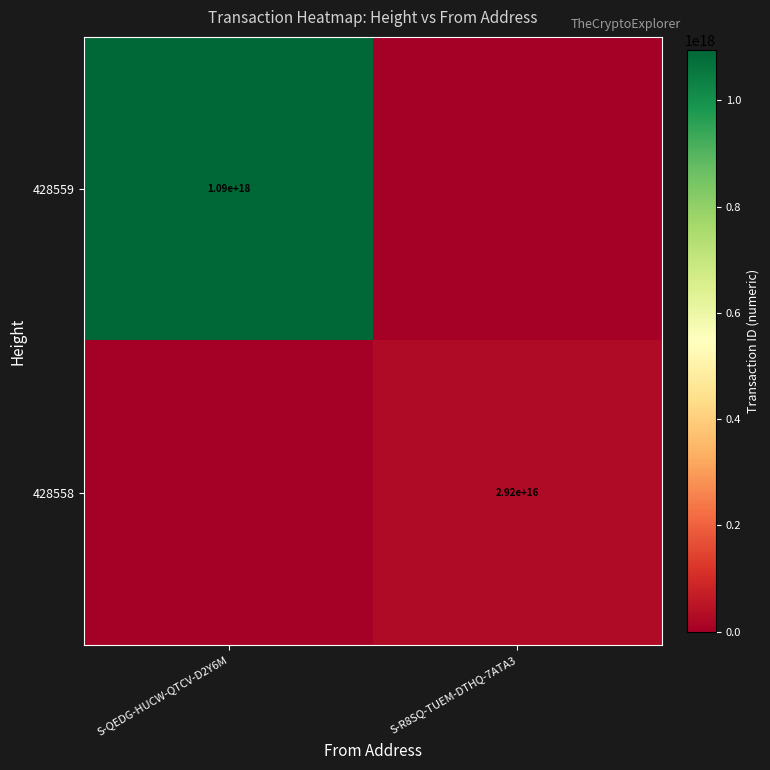

True or false: 428559 has a value of 643602871656625152 at S-QEDG-HUCW-QTCV-D2Y6M.

False